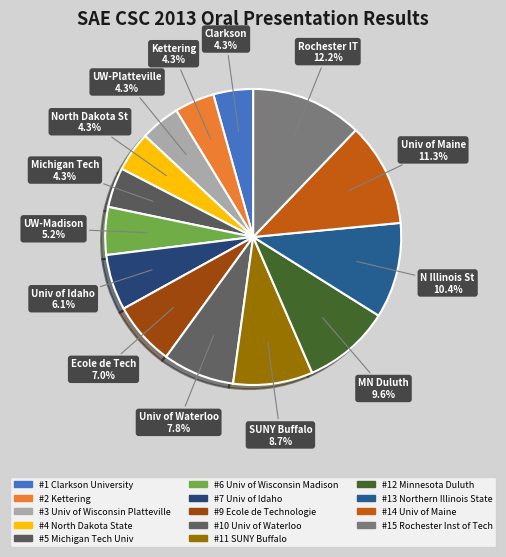

Rank the categories by value from lowest to highest.

#1 Clarkson University, #2 Kettering, #3 Univ of Wisconsin Platteville, #4 North Dakota State, #5 Michigan Tech Univ, #6 Univ of Wisconsin Madison, #7 Univ of Idaho, #9 Ecole de Technologie, #10 Univ of Waterloo, #11 SUNY Buffalo, #12 Minnesota Duluth, #13 Northern Illinois State, #14 Univ of Maine, #15 Rochester Inst of Tech